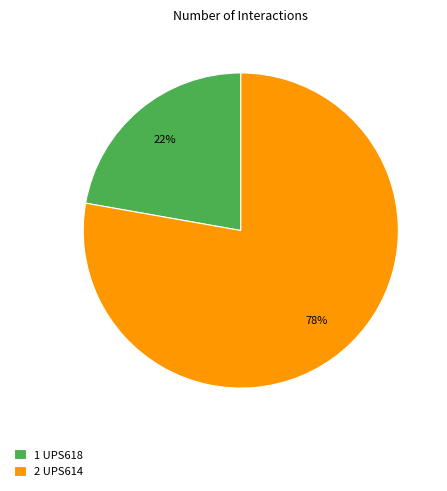

To the nearest percent, what is the average slice percentage?

50%